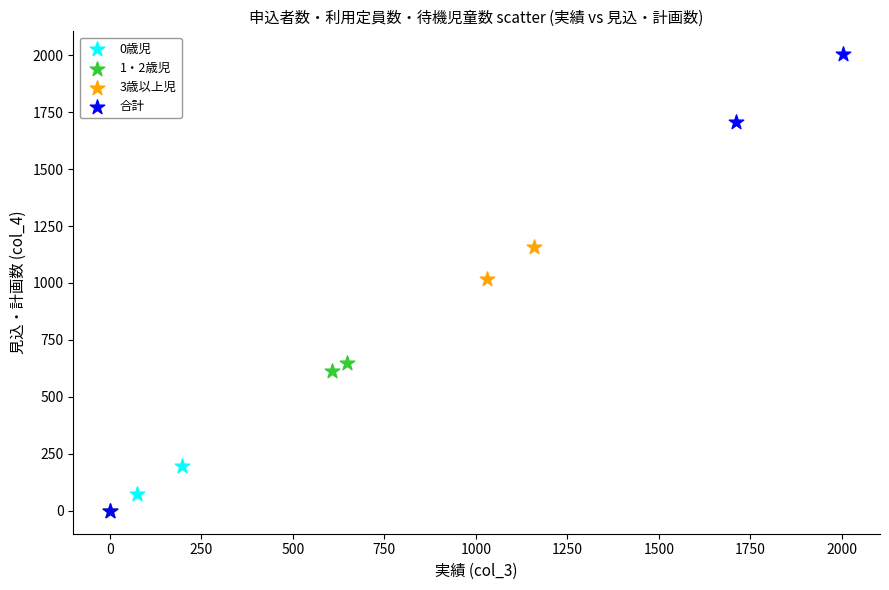

Which series reaches the maximum Y coordinate?

合計